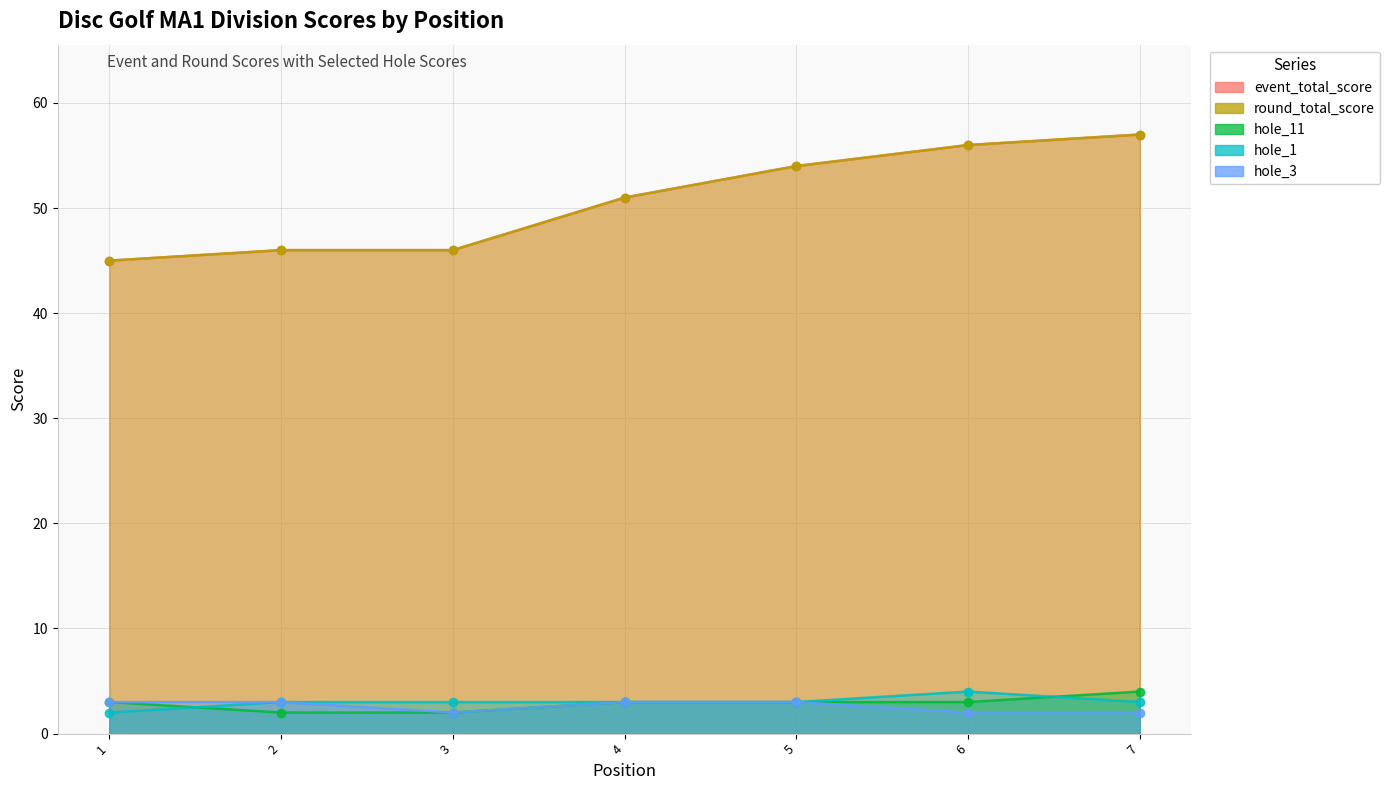

The value of event_total_score at 1 is 25. True or false?

False